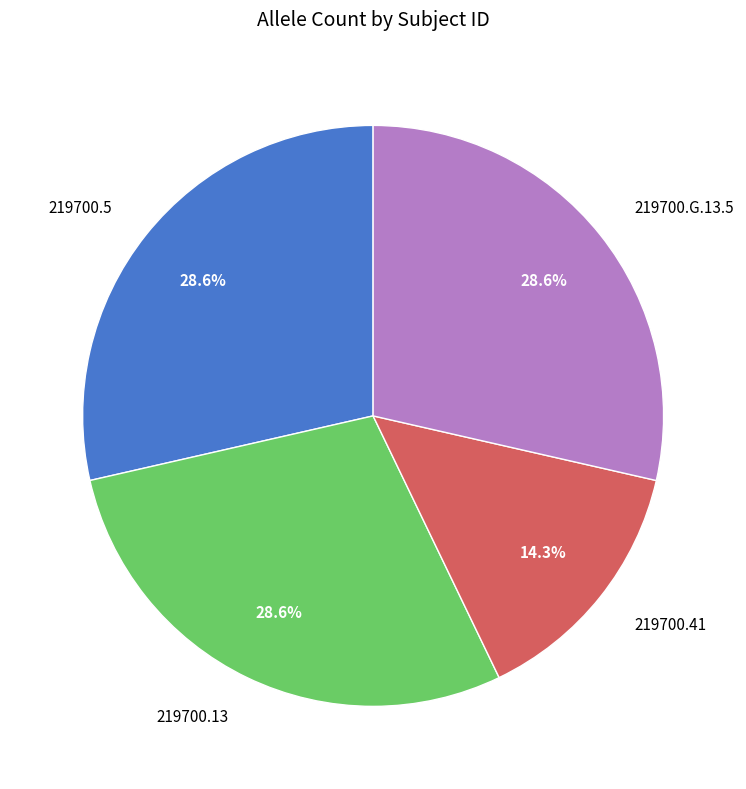

To the nearest percent, what is the difference between the largest and smallest slice percentages?

14%